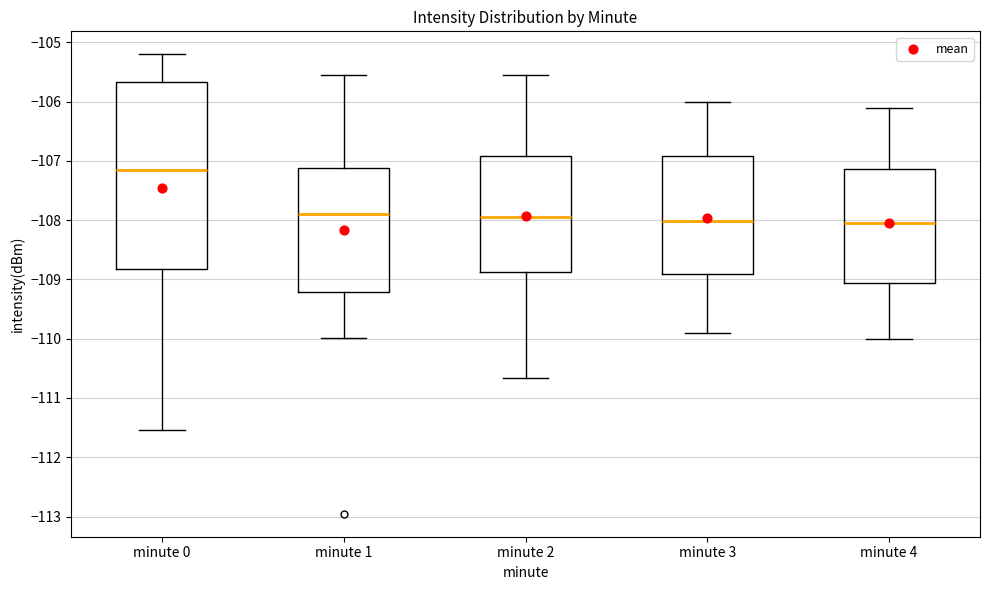

Reading left to right, read every box against the y-axis: the position of its median line, the range the box covers, and the ends of its whiskers. The values are not printed on the chart, so give them approximately, as read against the axis.

minute 0: median -107.2, box -108.8 to -105.7, whiskers -111.5 to -105.2
minute 1: median -107.9, box -109.2 to -107.1, whiskers -110.0 to -105.6
minute 2: median -107.9, box -108.9 to -106.9, whiskers -110.7 to -105.6
minute 3: median -108.0, box -108.9 to -106.9, whiskers -109.9 to -106.0
minute 4: median -108.1, box -109.1 to -107.1, whiskers -110.0 to -106.1